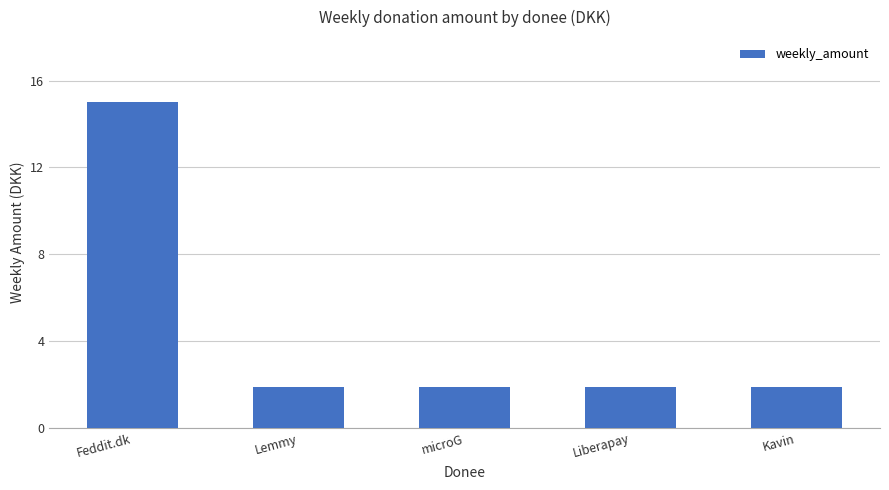

What is the difference between the maximum and second lowest values?

13.1